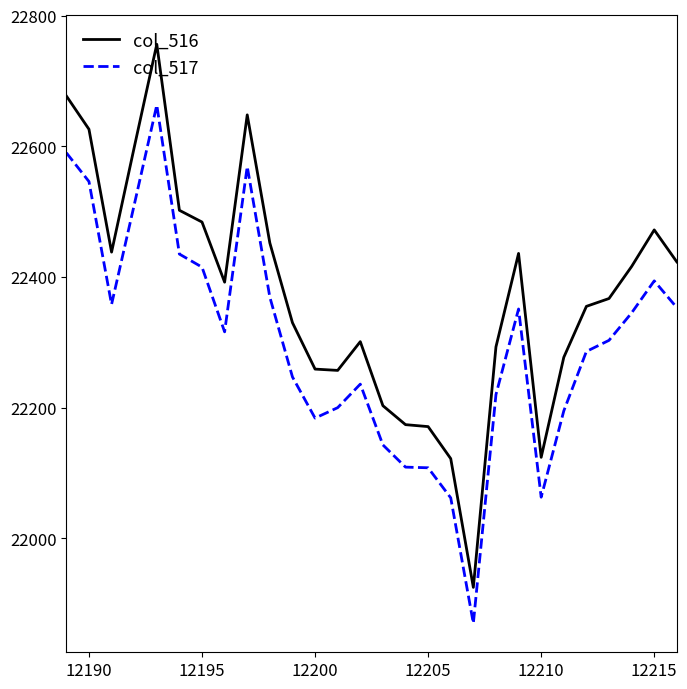

Count the number of data series in this chart.

2